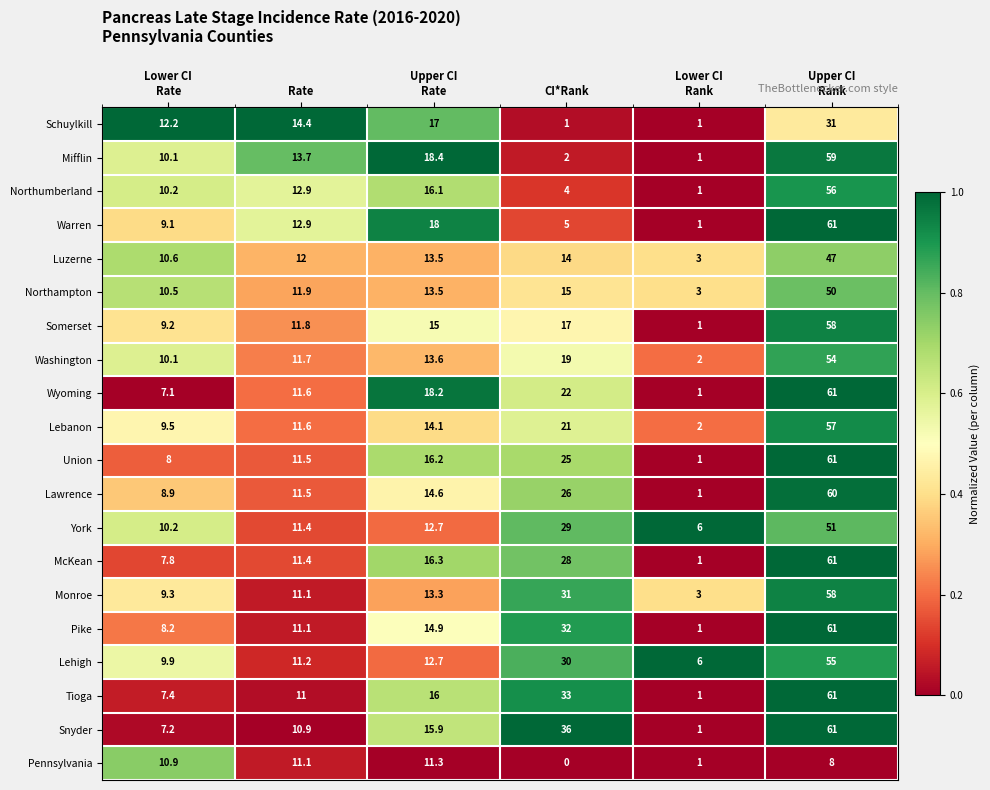

At which category does the chart reach its peak across all series?

Upper CI
Rank